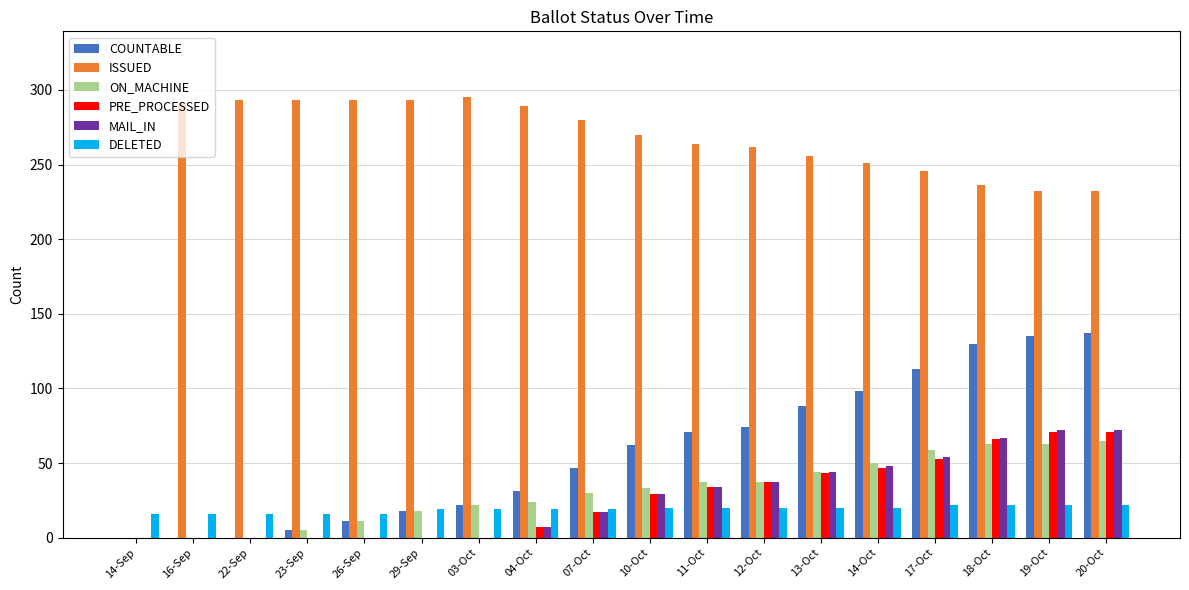

What is the greatest value displayed?

295